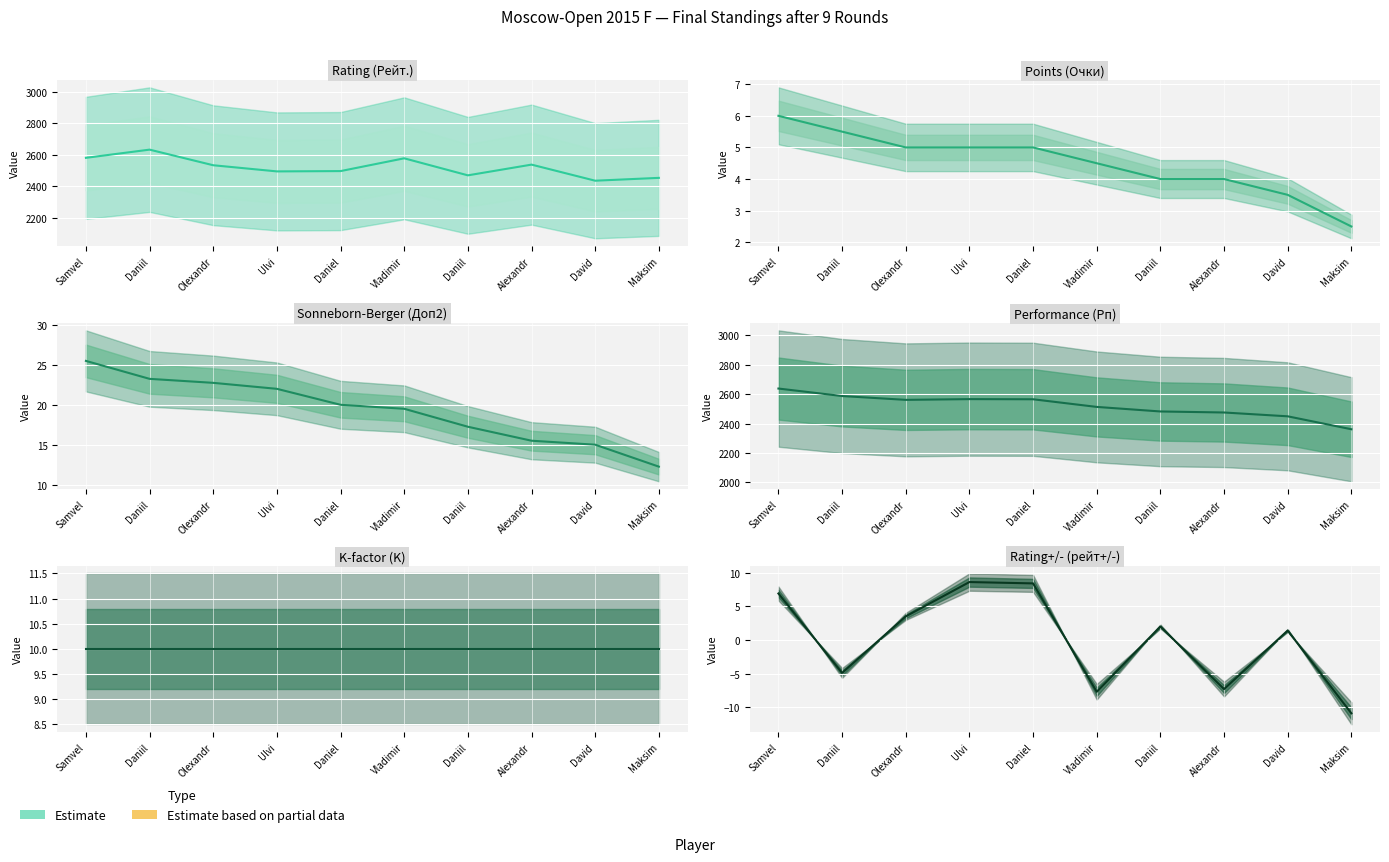

True or false: Points (Очки) has a value of 2.5 at Maksim.

True